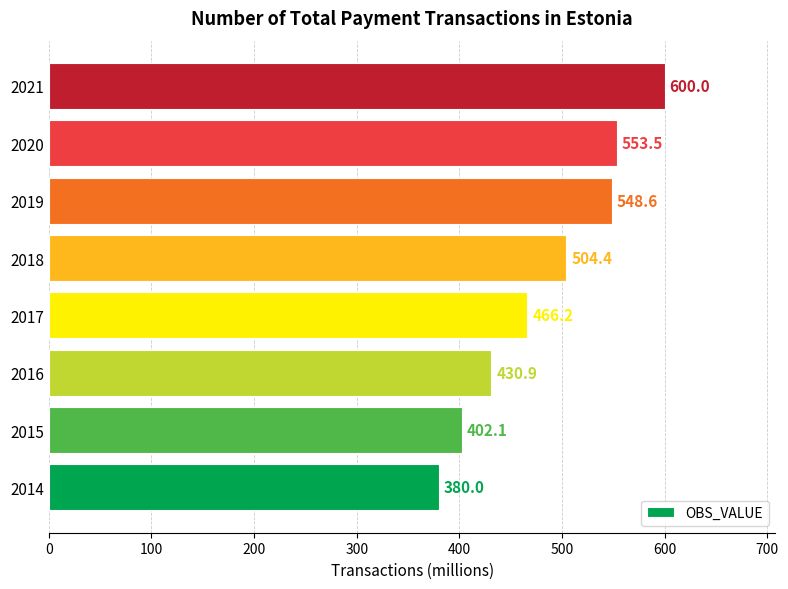

The value at 2020 is 308.0. True or false?

False